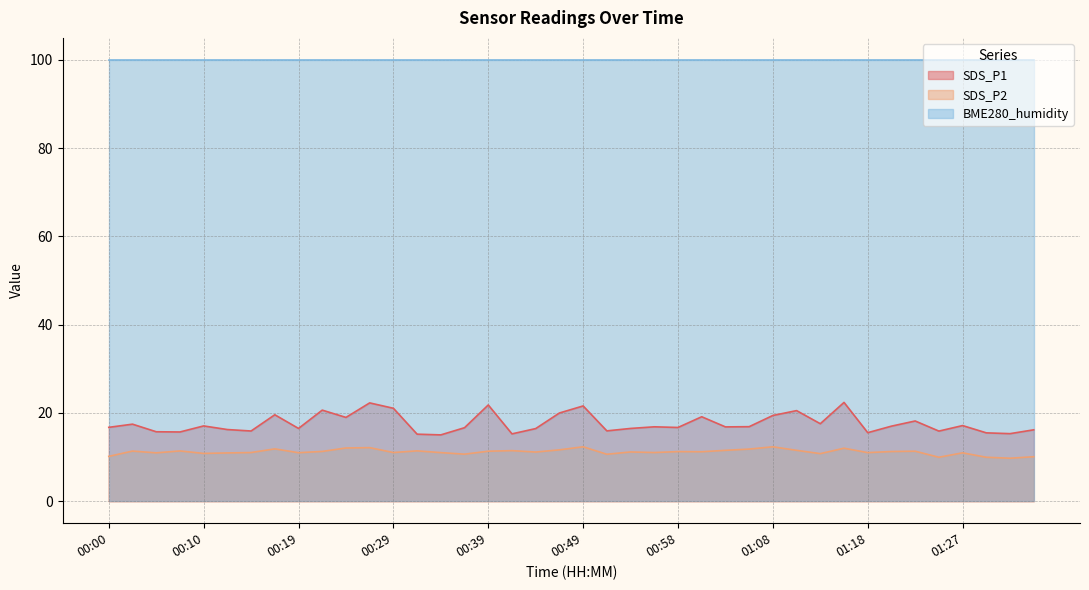

The value of SDS_P1 at 01:30 is 27.8. True or false?

False